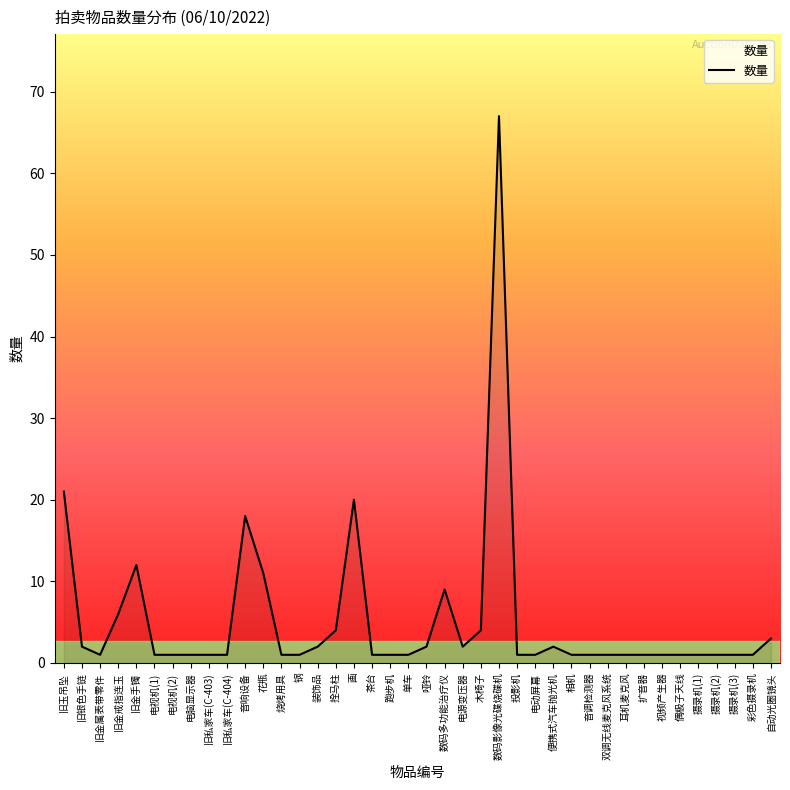

What is the sum of the values at 旧玉吊坠 and 相机?

22